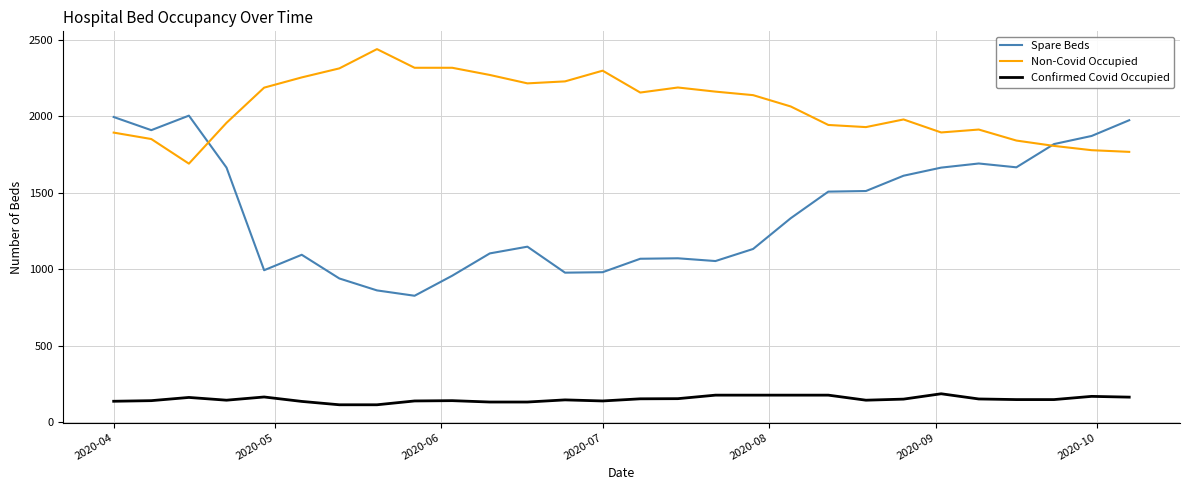

Which series has the largest total across all categories?

Non-Covid Occupied